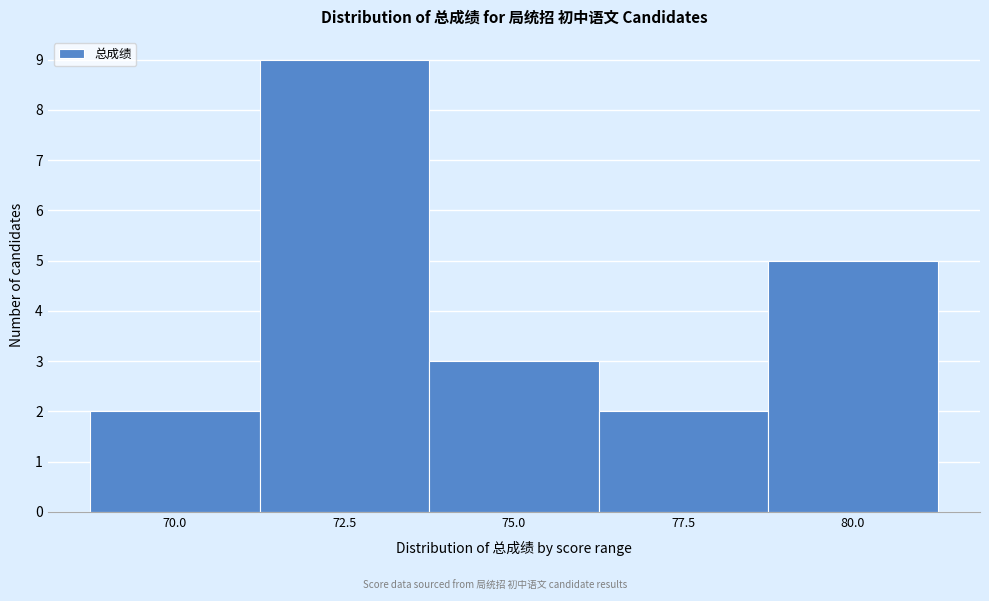

Reading right to left, transcribe all the data shown in this chart.

80.0=5	77.5=2	75.0=3	72.5=9	70.0=2